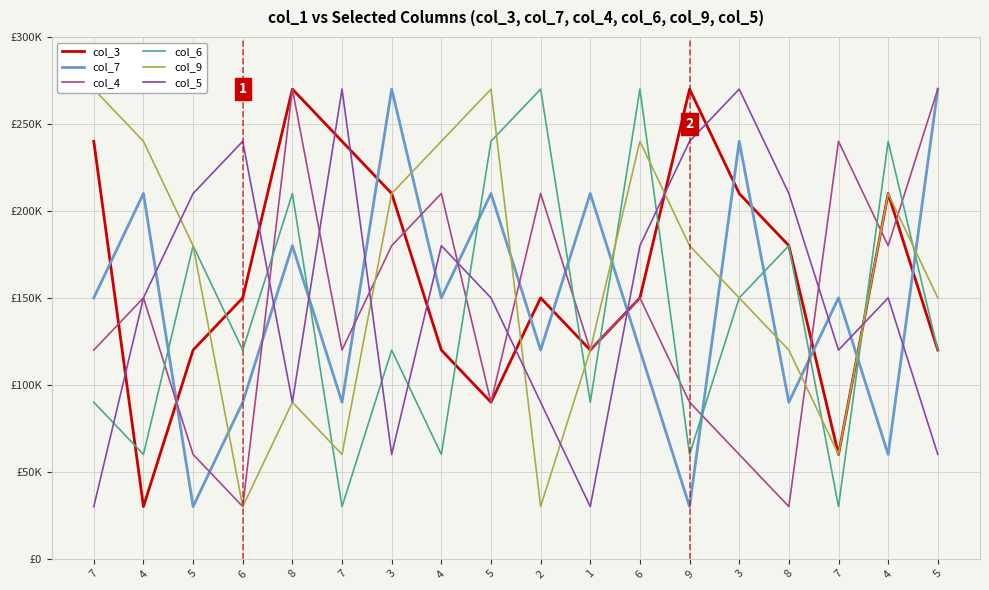

Is this an area chart (filled region under the line)?

No